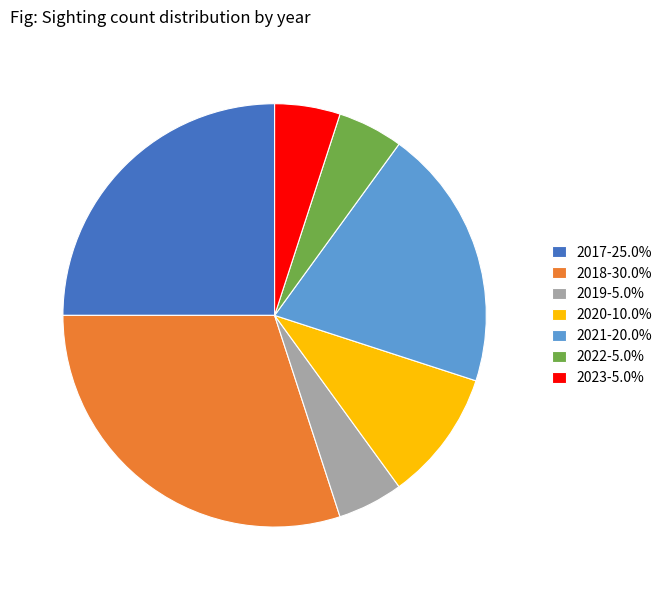

Combined, do 2019-5.0% and 2021-20.0% account for over 50%?

No